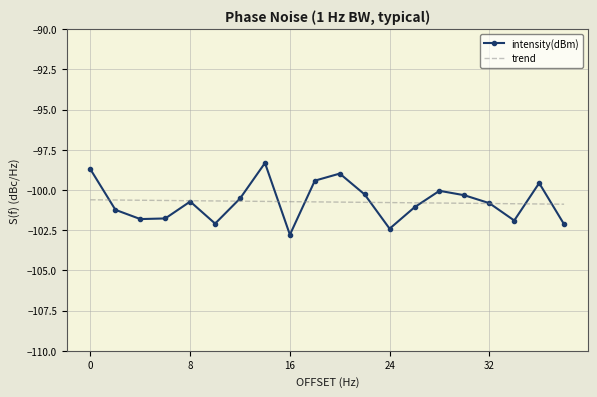

What is the minimum value for trend?

-100.9